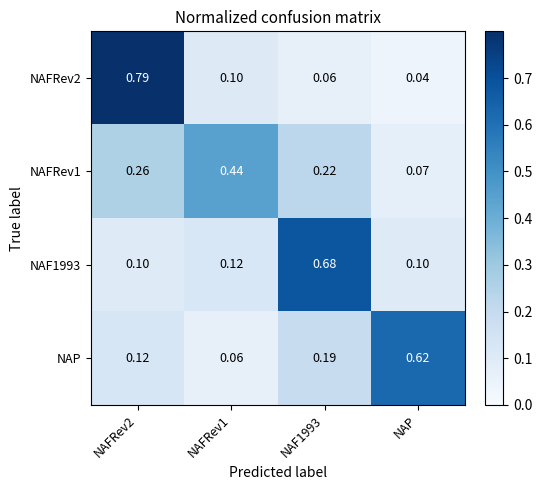

Which category has the highest value in the NAP series?

NAP